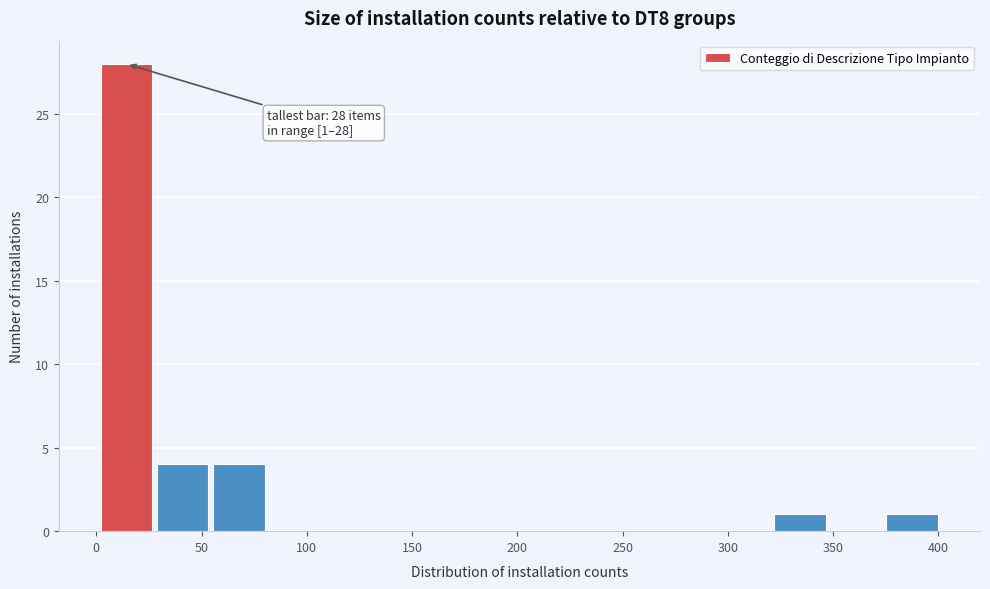

Over which range of the x-axis is the bar tallest?

0 to 30